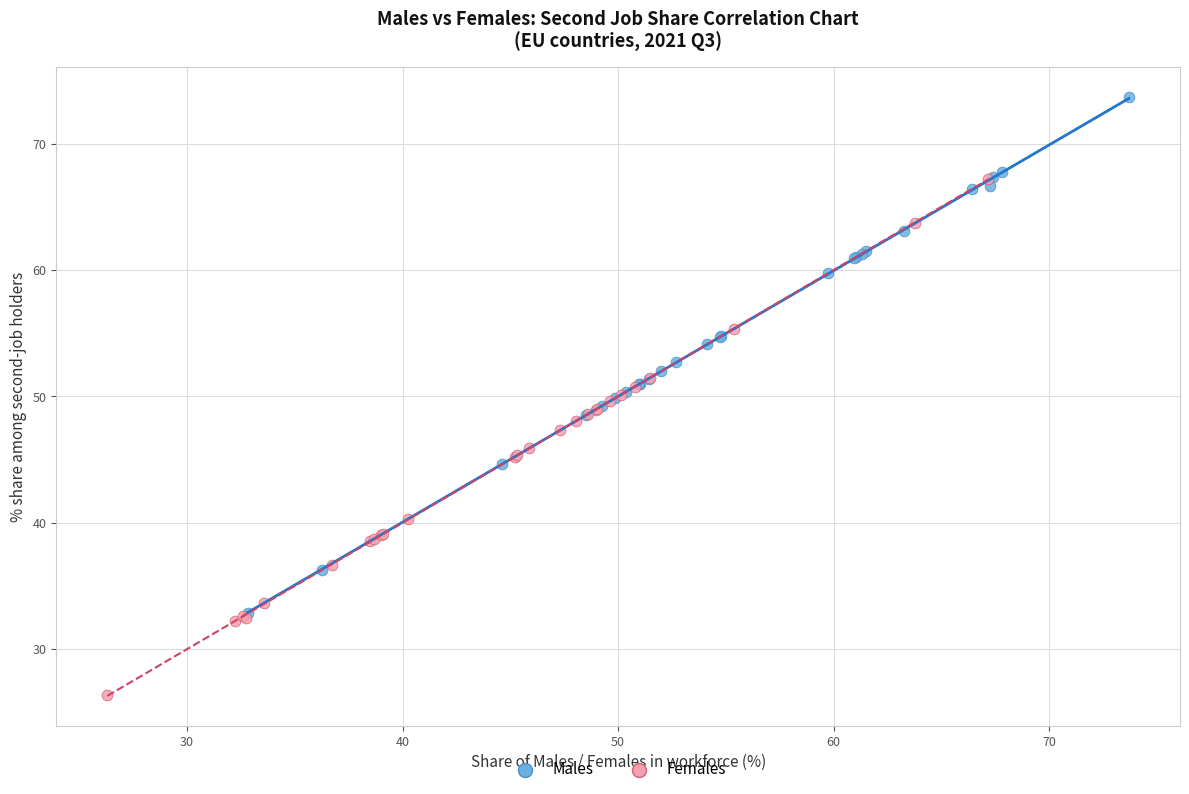

Which series contains the highest Y value?

Males